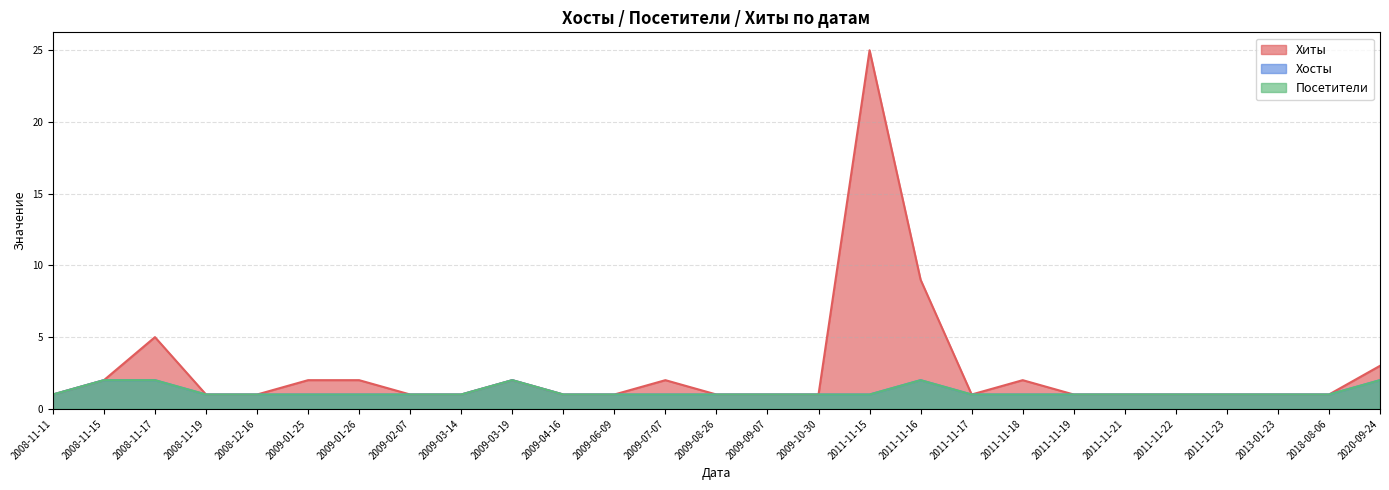

Does the chart display data point markers on the line(s)?

No